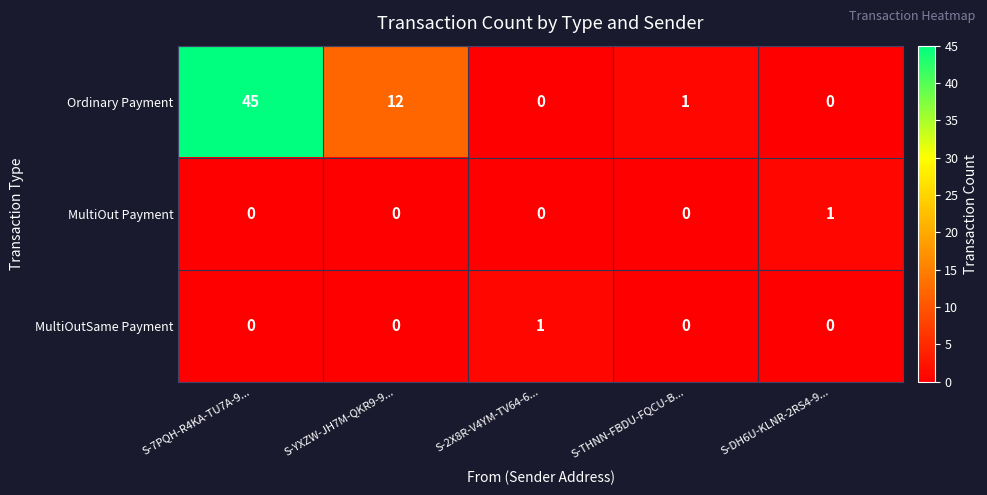

The Ordinary Payment series shows 1 at S-THNN-FBDU-FQCU-B.... True or false?

True